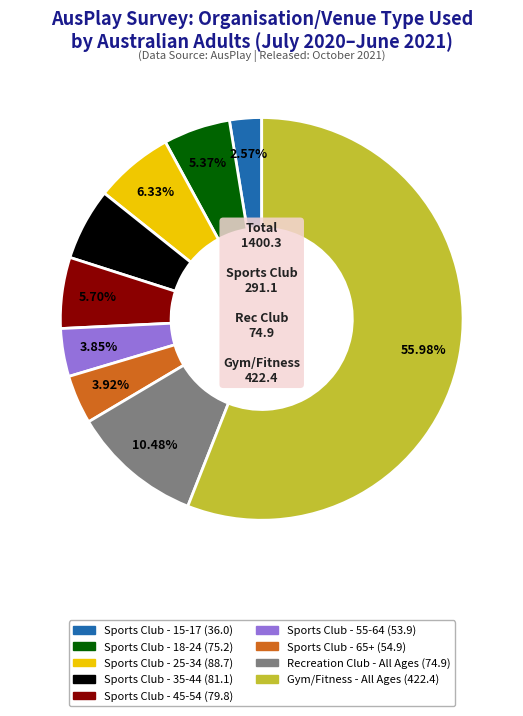

Is there a majority slice in this chart?

Yes